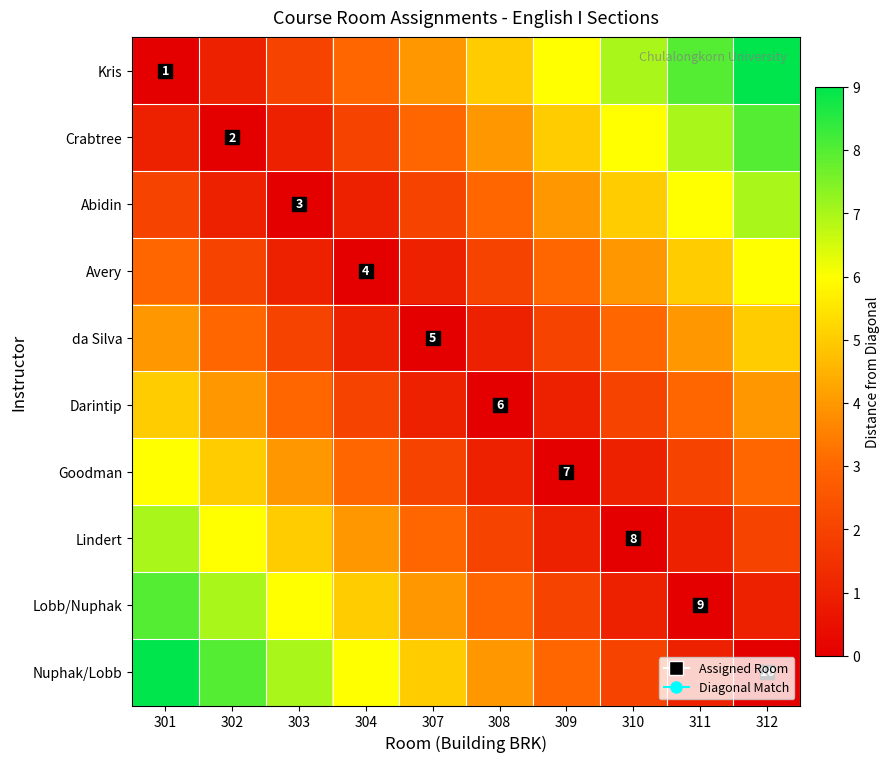

What value does the Avery series have at 302?

2